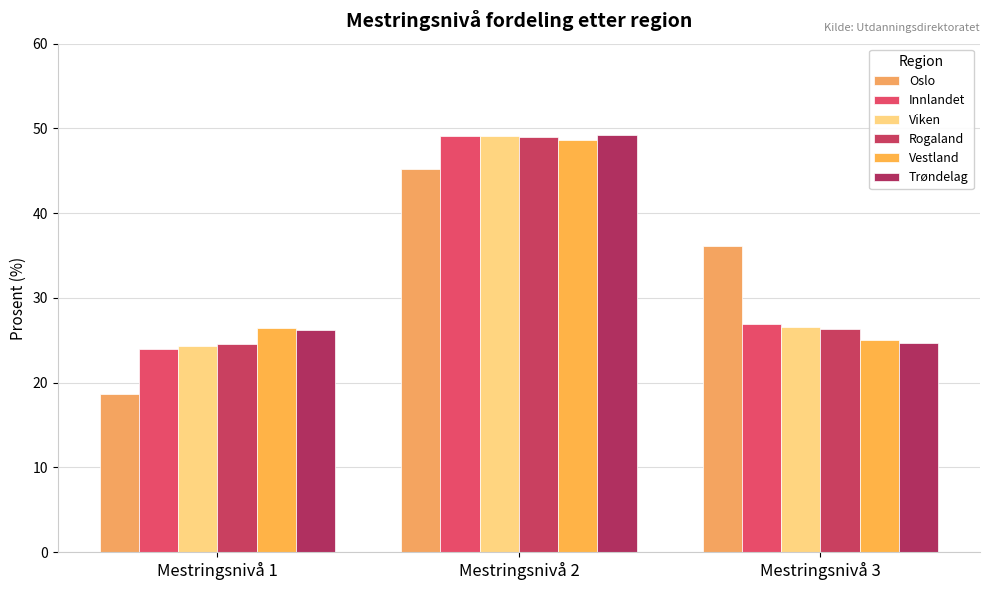

How many values in the Rogaland series are below 26?

1